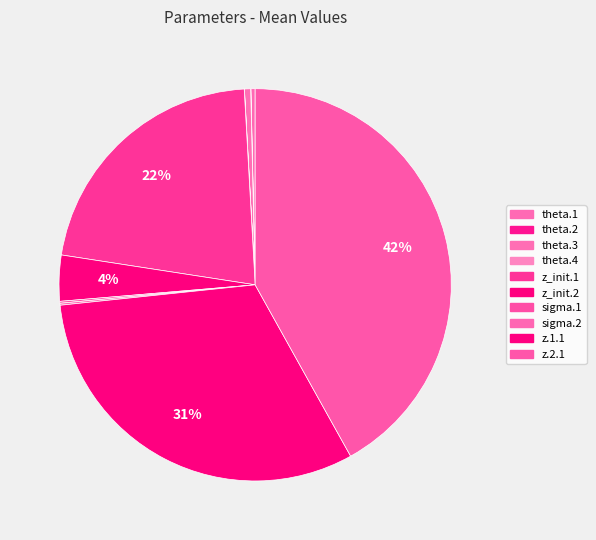

How many slices are in this pie chart?

10